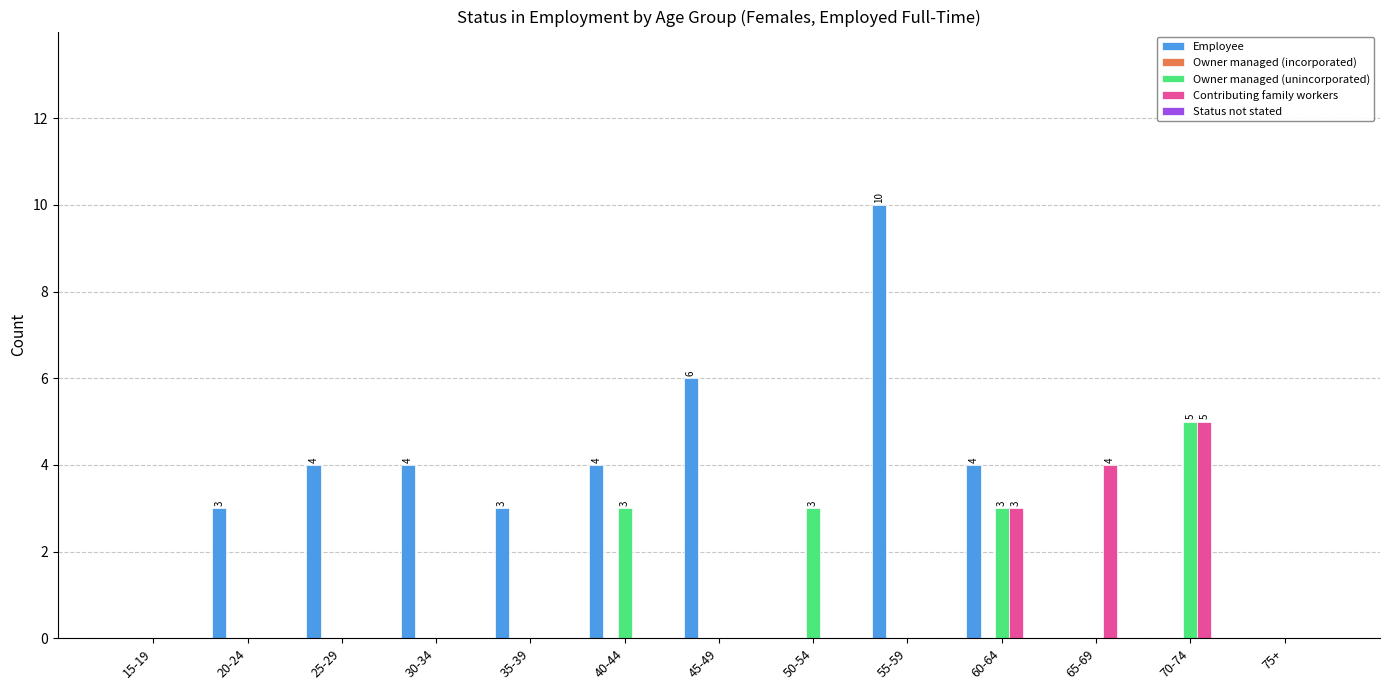

True or false: Owner managed (unincorporated) has a value of 0 at 20-24.

True